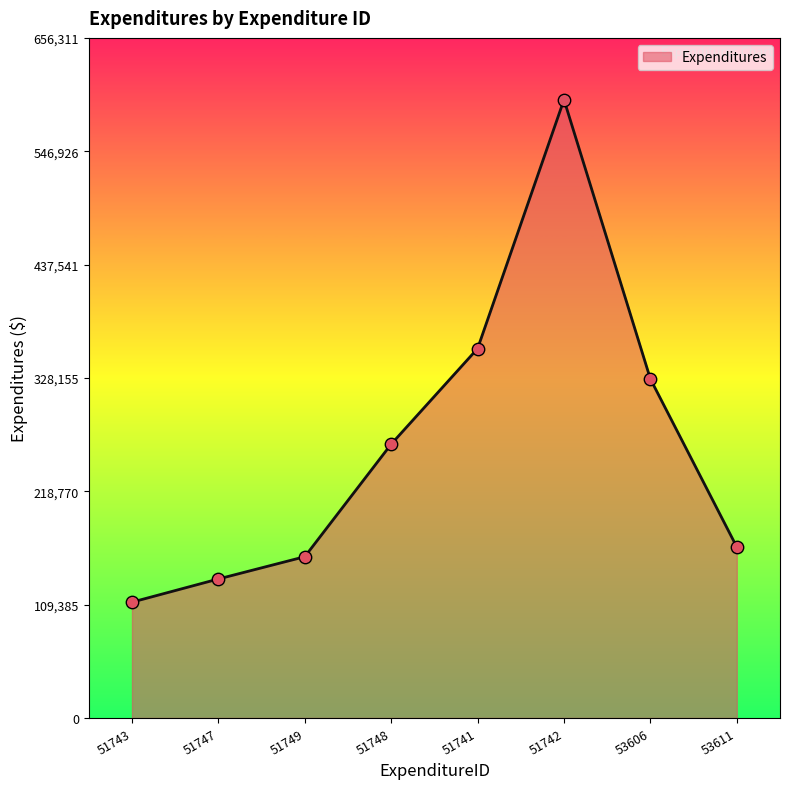

Between 51748 and 53611, which is larger?

51748